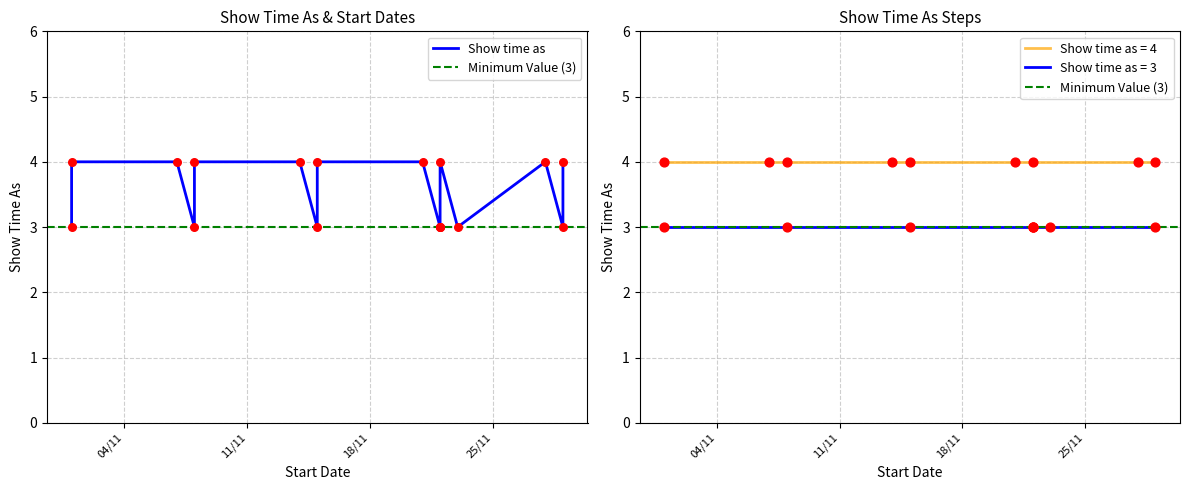

What is the change in value from 1/11/2014 to 28/11/2014?

+1